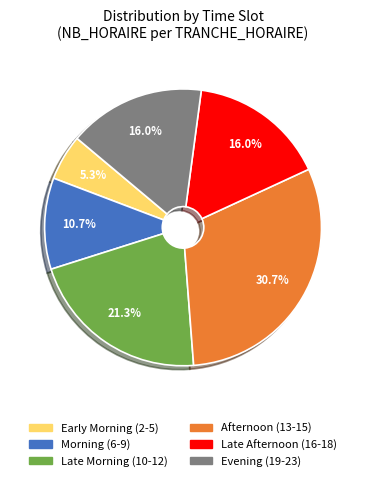

Is there a majority slice in this chart?

No